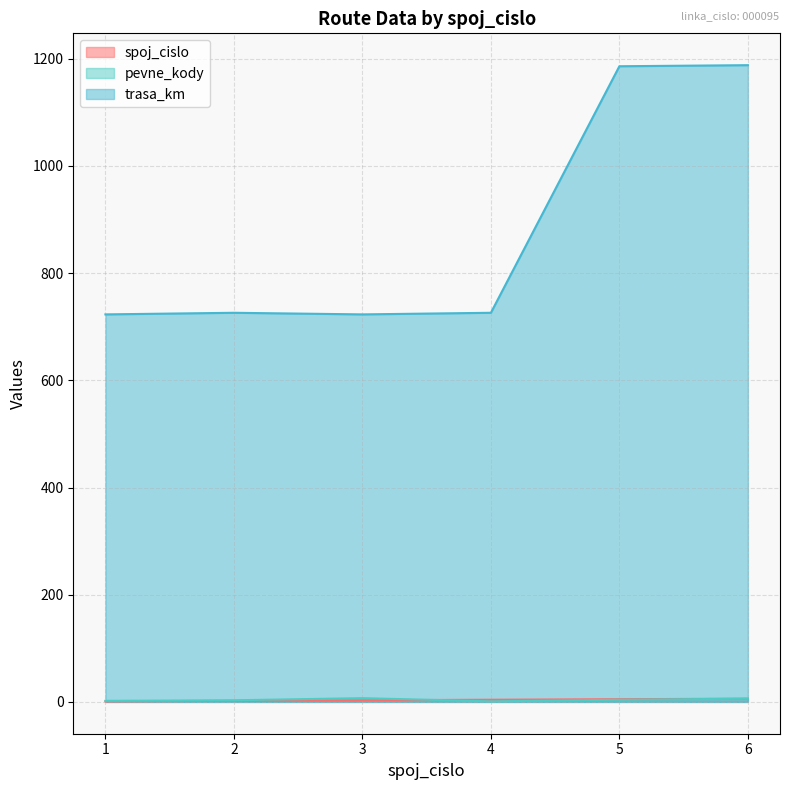

Which has a higher value, 6 or 4?

6